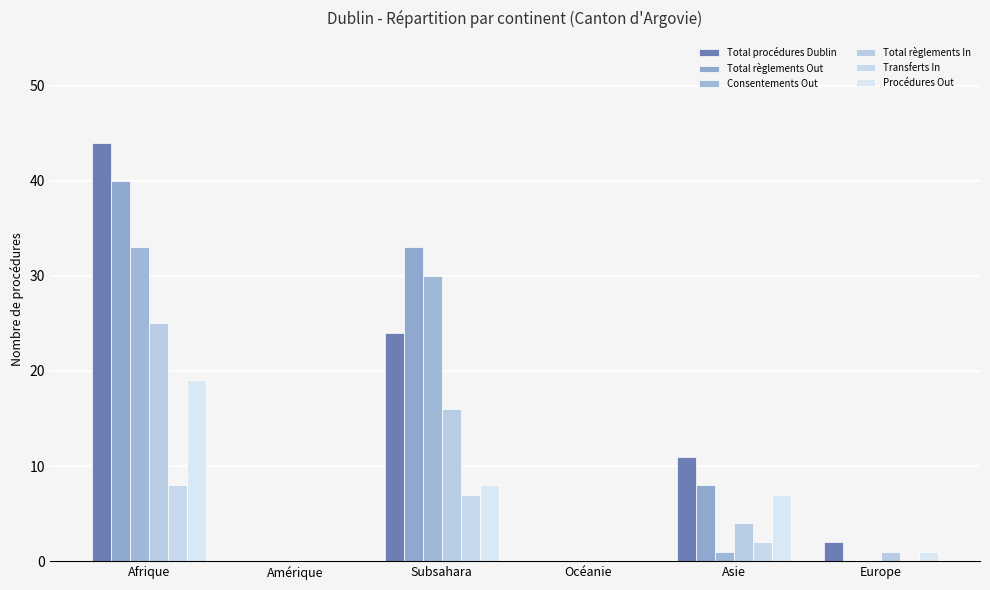

What is the label of the 3rd bar from the left?

Subsahara